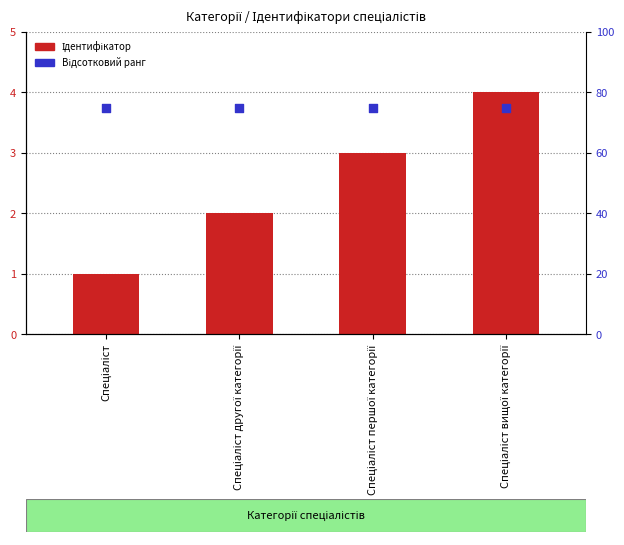

What is the total value across all series at Спеціаліст вищої категорії?

79